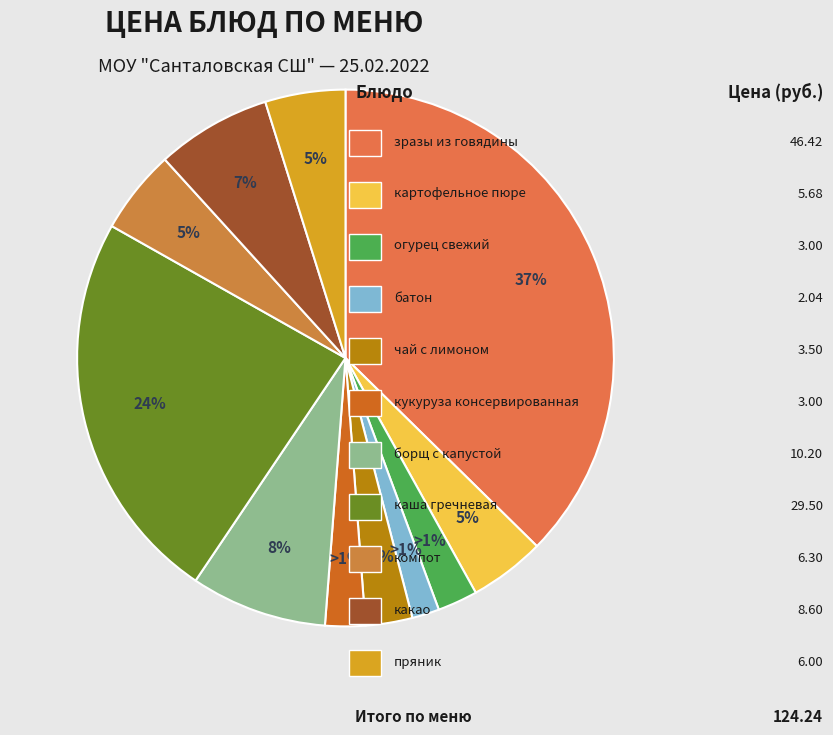

What is the change in value from батон to пряник?

+4.0